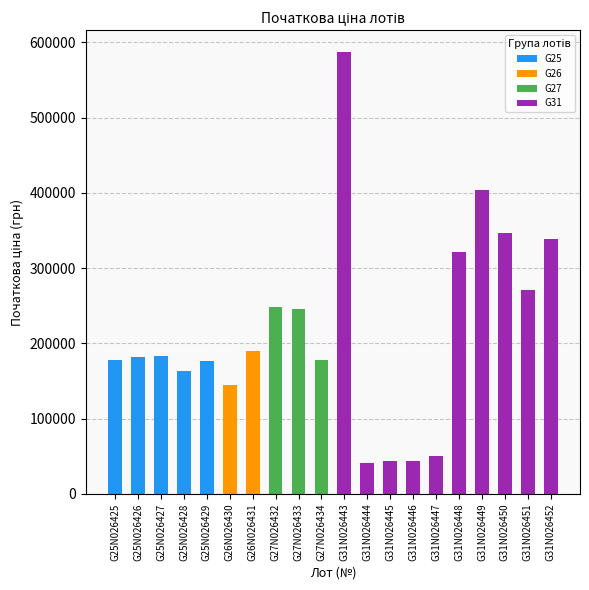

What is the total value across all series at G26N026430?

144175.6